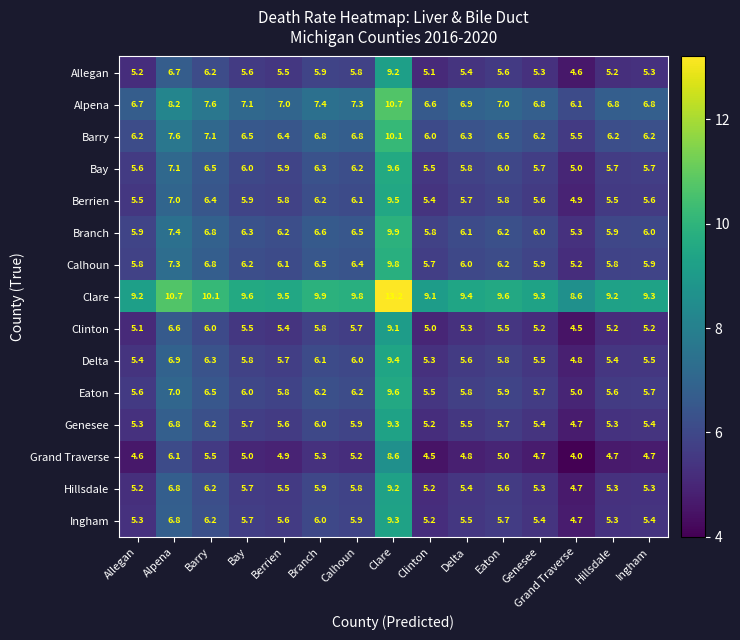

At which category is the sum across all series the highest?

Clare